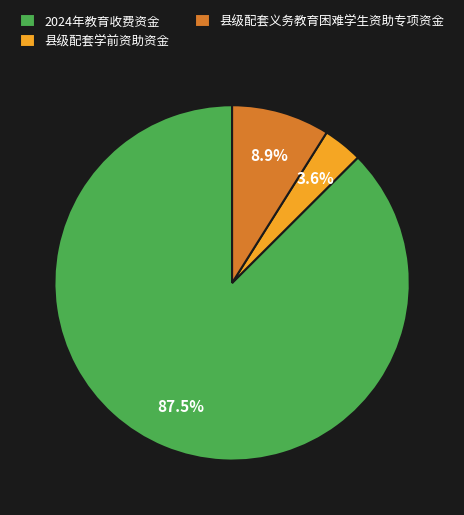

What is the ratio of the value at 县级配套义务教育困难学生资助专项资金 to the value at 县级配套学前资助资金?

2.5